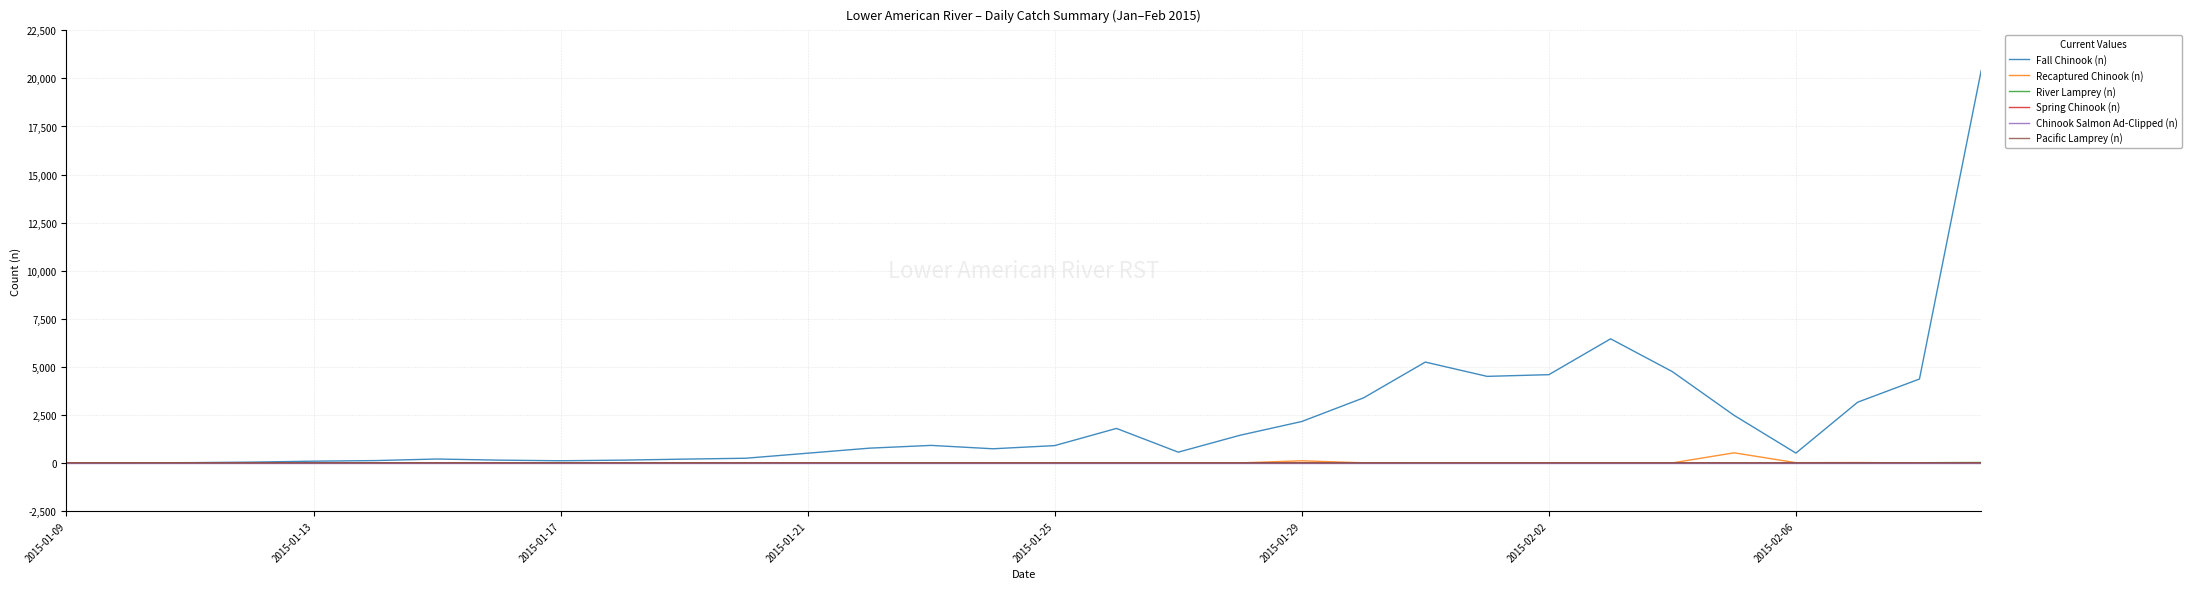

Which series has the largest total across all categories?

Fall Chinook (n)